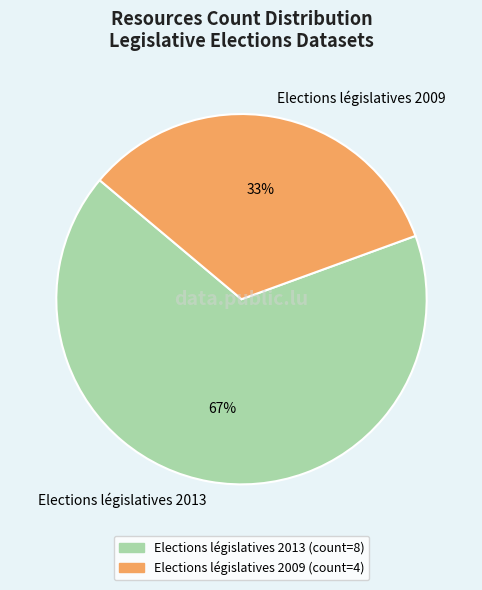

Which category has the biggest portion of the pie?

Elections législatives 2013